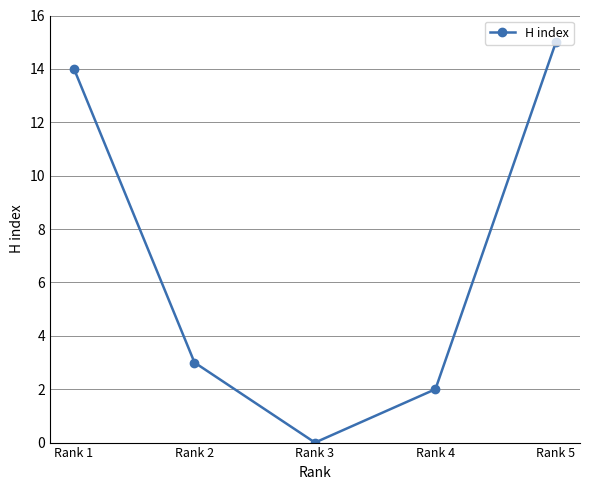

List the labels in order of value, smallest first.

Rank 3, Rank 4, Rank 2, Rank 1, Rank 5